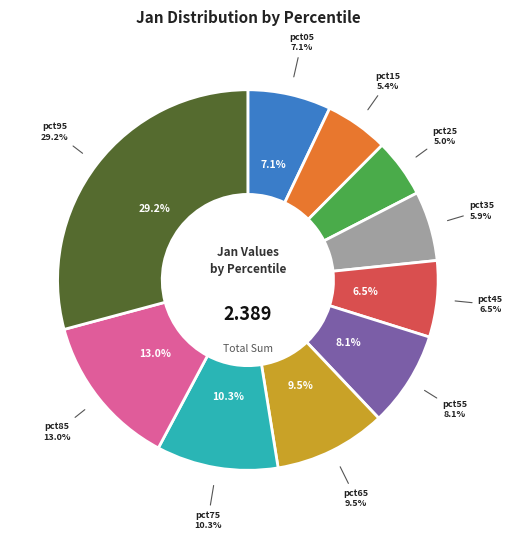

Is there a majority slice in this chart?

No